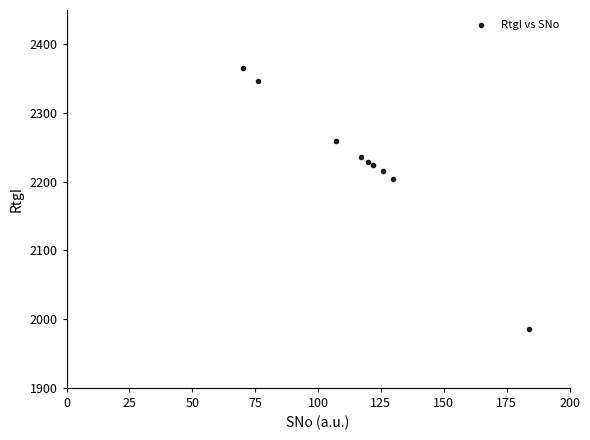

What is the range of X values (max minus min)?

114